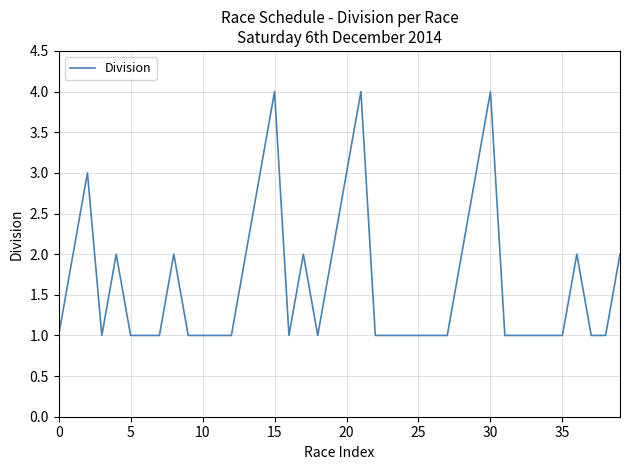

What is the difference between the maximum and minimum values?

3